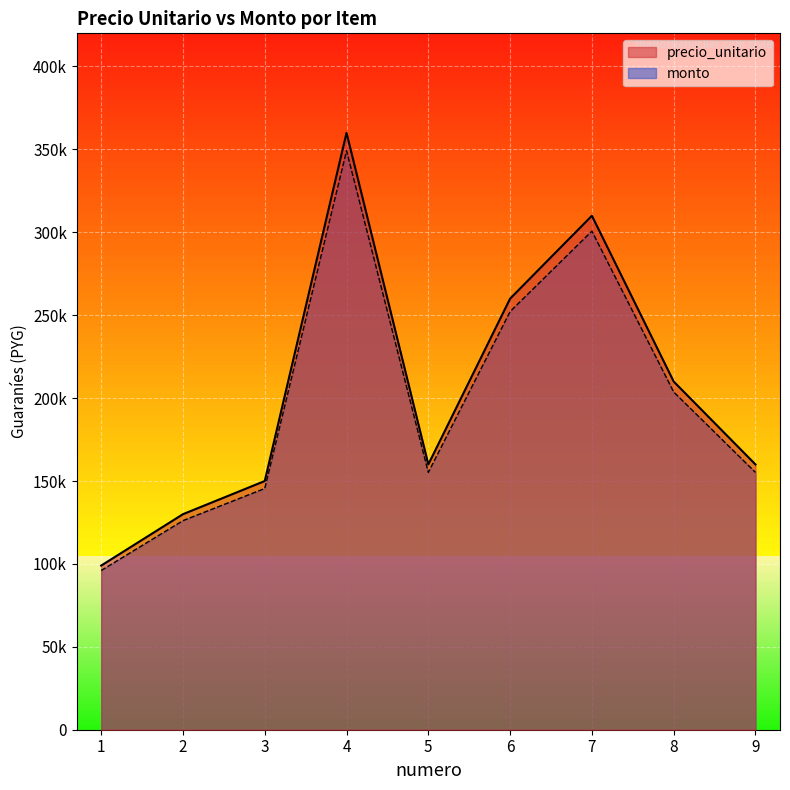

How many distinct data groups are displayed?

2